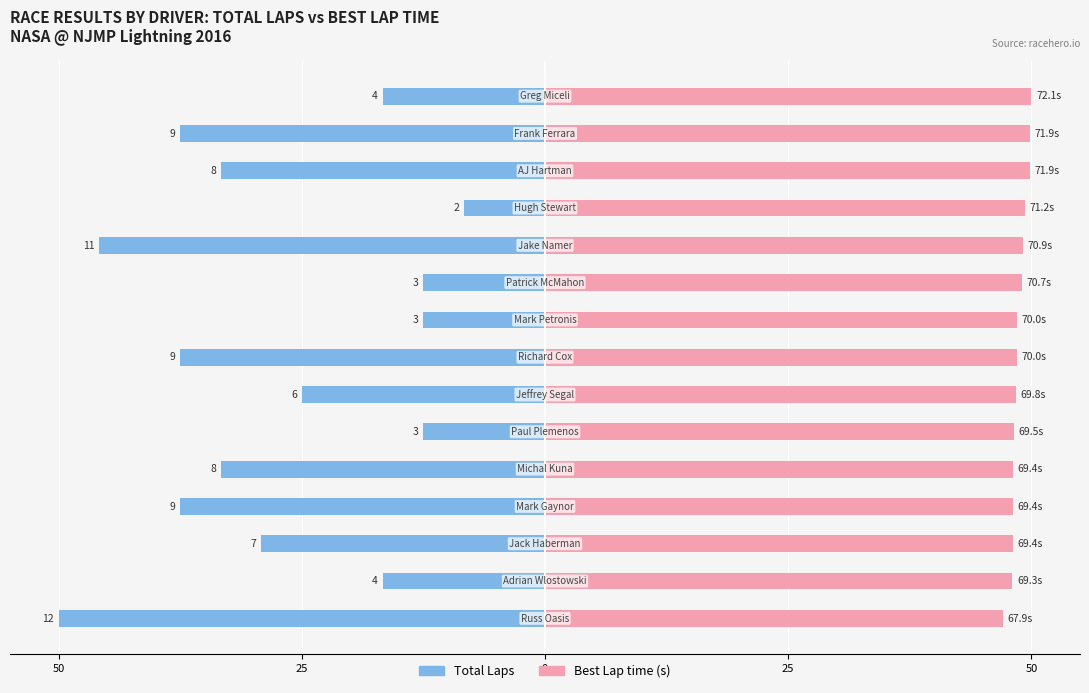

True or false: Total Laps has a value of -23.6 at 25.

False